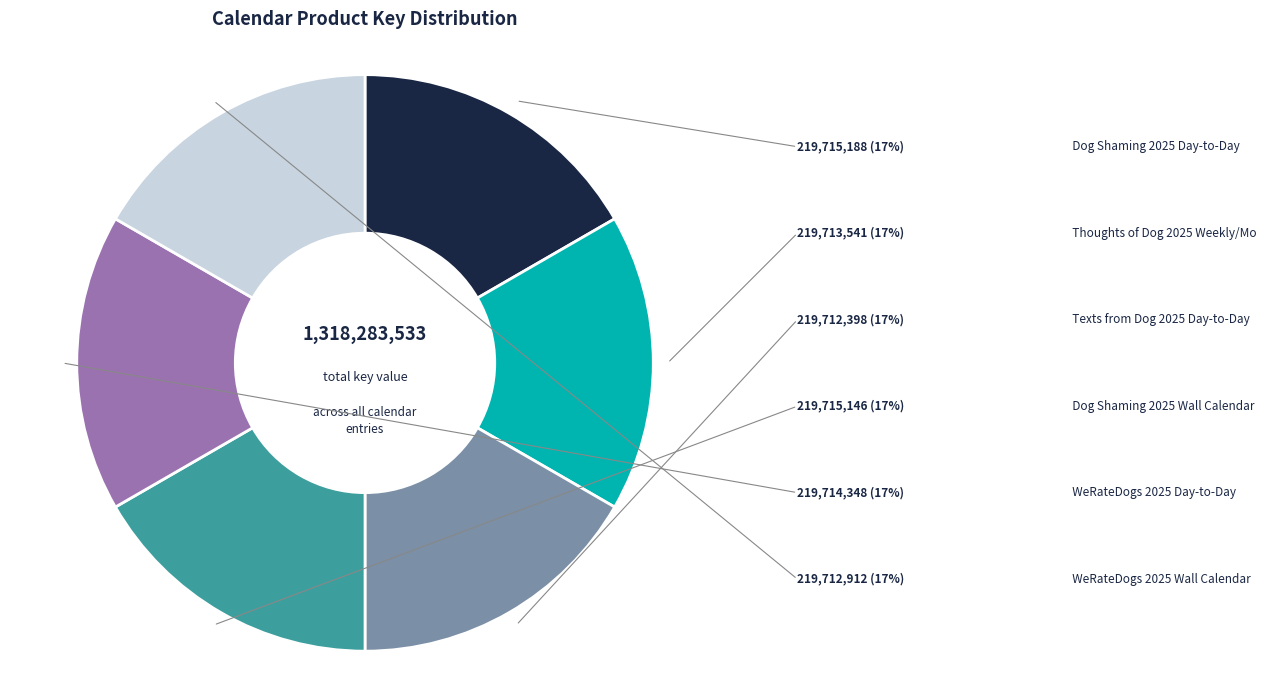

To the nearest percent, what percentage of the pie is Dog Shaming 2025 Wall Calendar?

17%